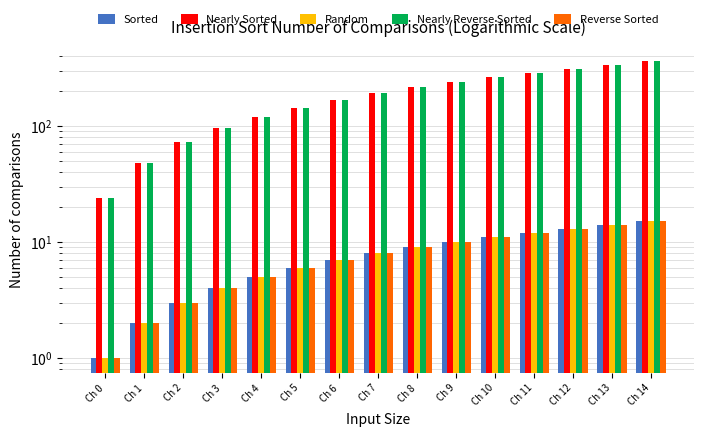

The value of Nearly Sorted at Ch 9 is 240. True or false?

True